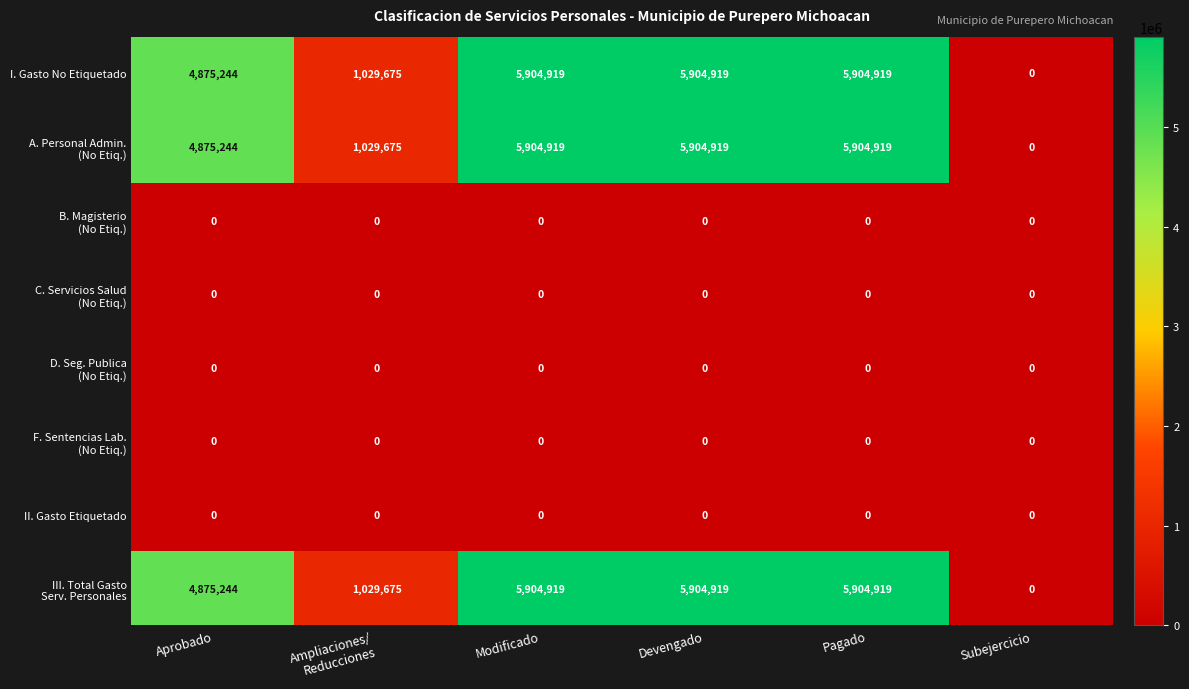

What is the total value across all series at Pagado?

17714757